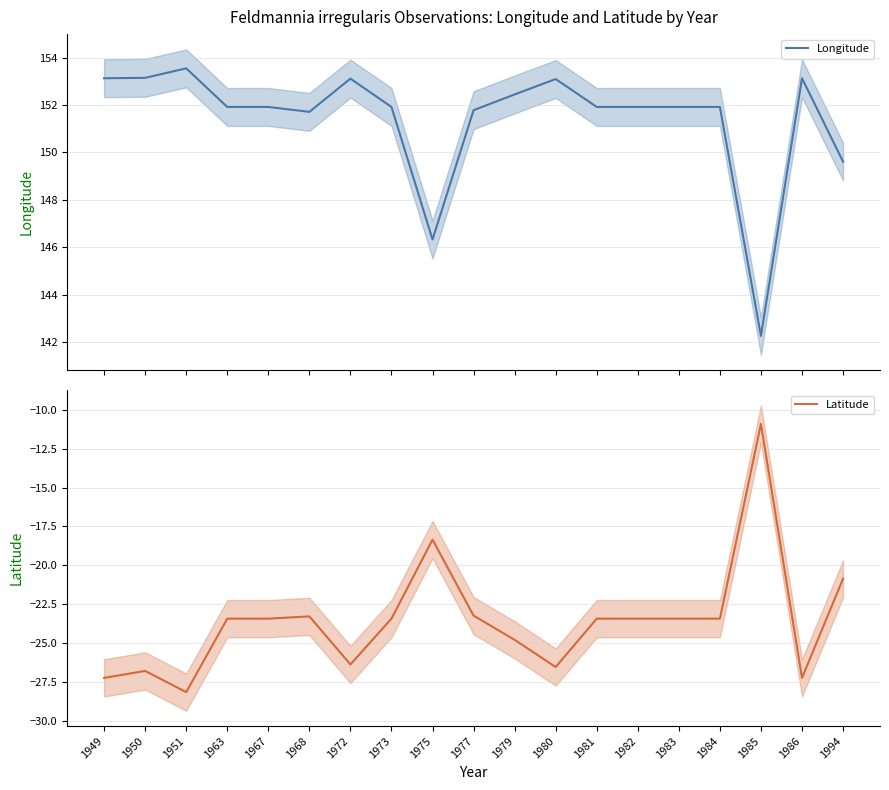

Which category has the lowest value in the Latitude series?

1951